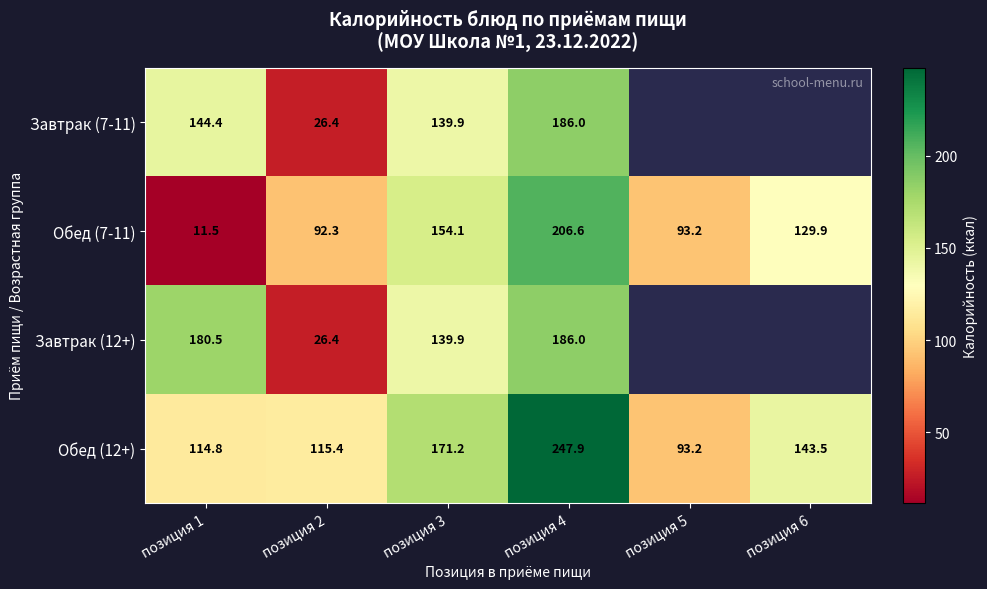

Is the value of Обед (12+) at позиция 6 greater than the value of Завтрак (12+) at позиция 3?

Yes